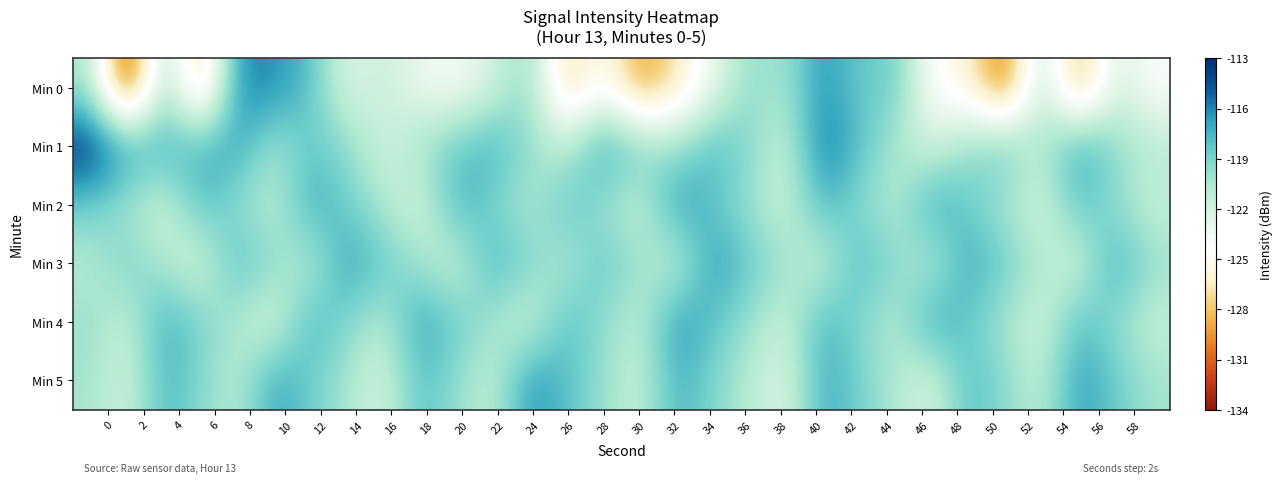

Reading left to right, transcribe all the data shown in this chart.

Min 0: -120.3	-133.6	-119.1	-129.4	-115.9	-116.2	-117.9	-122.7	-121.4	-123.3	-123.9	-122.0	-119.3	-128.0	-124.3	-129.6	-127.0	-123.2	-119.5	-120.3	-116.2	-118.6	-118.4	-124.6	-125.8	-131.3	-120.2	-129.7	-121.9	-124.3
Min 1: -113.3	-116.7	-117.4	-117.3	-116.9	-120.3	-118.4	-119.4	-122.1	-120.1	-118.5	-117.2	-119.8	-121.3	-116.7	-118.9	-120.1	-117.6	-119.2	-121.8	-115.3	-117.9	-120.5	-122.1	-119.7	-118.4	-121.0	-116.8	-119.4	-120.8
Min 2: -118.5	-120.3	-122.1	-117.8	-119.6	-121.4	-116.9	-118.7	-120.5	-122.3	-117.2	-119.0	-120.8	-118.1	-119.9	-121.7	-116.4	-118.2	-120.0	-121.8	-117.5	-119.3	-121.1	-116.8	-118.6	-120.4	-122.2	-117.9	-119.7	-121.5
Min 3: -121.0	-118.8	-120.6	-122.4	-117.7	-119.5	-121.3	-116.6	-118.4	-120.2	-122.0	-117.3	-119.1	-120.9	-118.2	-120.0	-121.8	-116.5	-118.3	-120.1	-121.9	-117.6	-119.4	-121.2	-116.9	-118.7	-120.5	-122.3	-117.0	-119.8
Min 4: -119.8	-121.6	-117.1	-118.9	-120.7	-122.5	-117.4	-119.2	-121.0	-116.7	-118.5	-120.3	-122.1	-117.8	-119.6	-121.4	-116.3	-118.1	-119.9	-121.7	-117.4	-119.2	-121.0	-116.7	-118.5	-120.3	-122.1	-117.8	-119.6	-121.4
Min 5: -120.2	-122.0	-117.5	-119.3	-121.1	-116.8	-118.6	-120.4	-122.2	-117.9	-119.7	-121.5	-116.2	-118.0	-119.8	-121.6	-117.3	-119.1	-120.9	-122.7	-117.0	-118.8	-120.6	-122.4	-117.7	-119.5	-121.3	-116.6	-118.4	-120.2